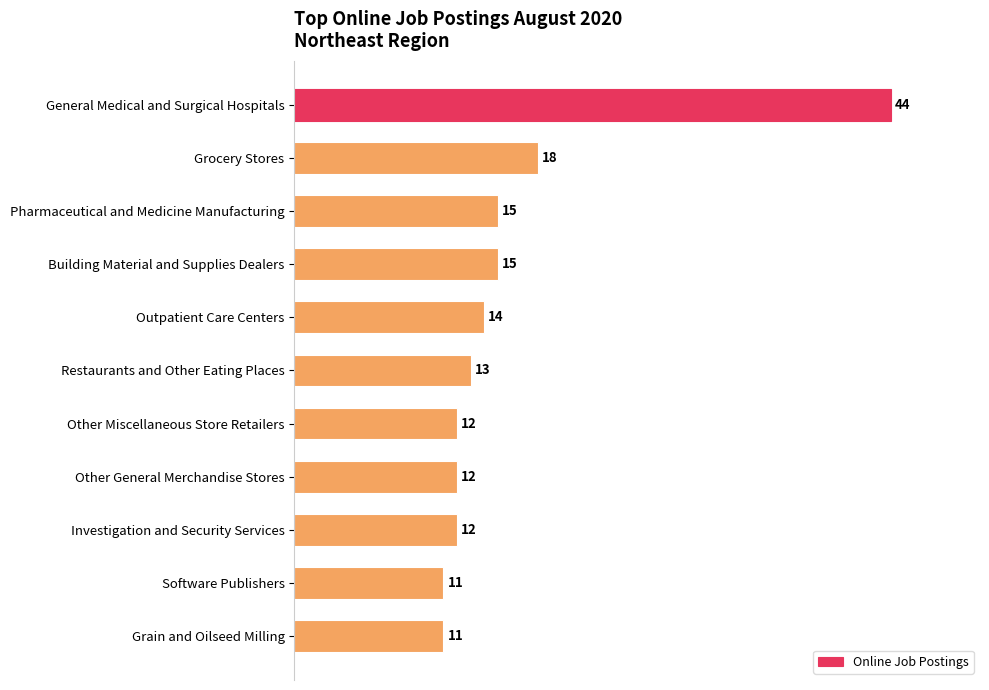

Are the bars grouped side by side (vs. stacked)?

No